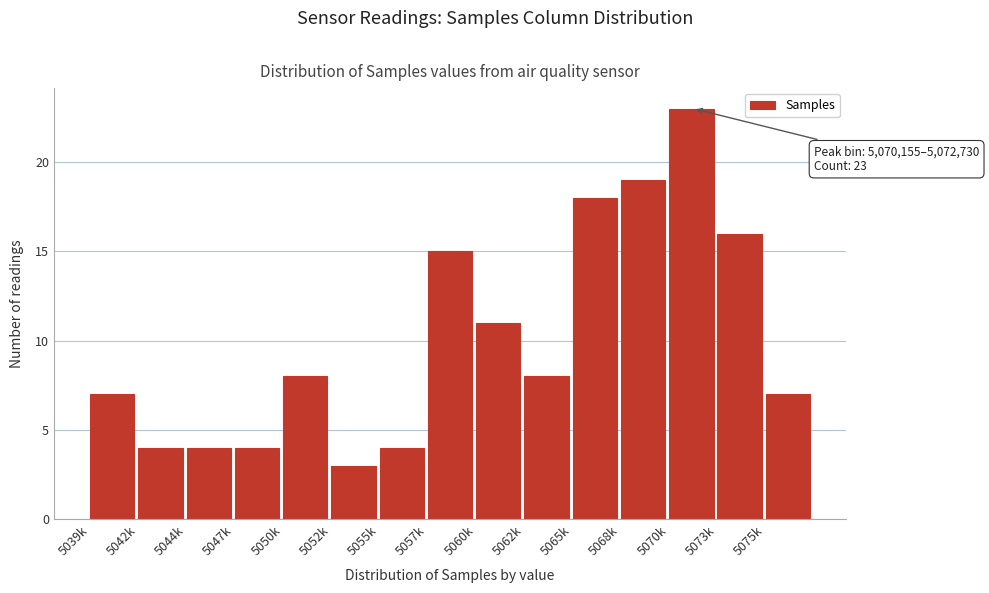

Reading right to left, transcribe all the data shown in this chart.

7	16	23	19	18	8	11	15	4	3	8	4	4	4	7